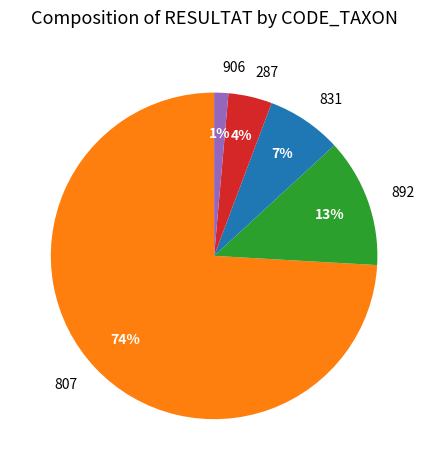

Is the sum of 906 and 831 greater than half?

No